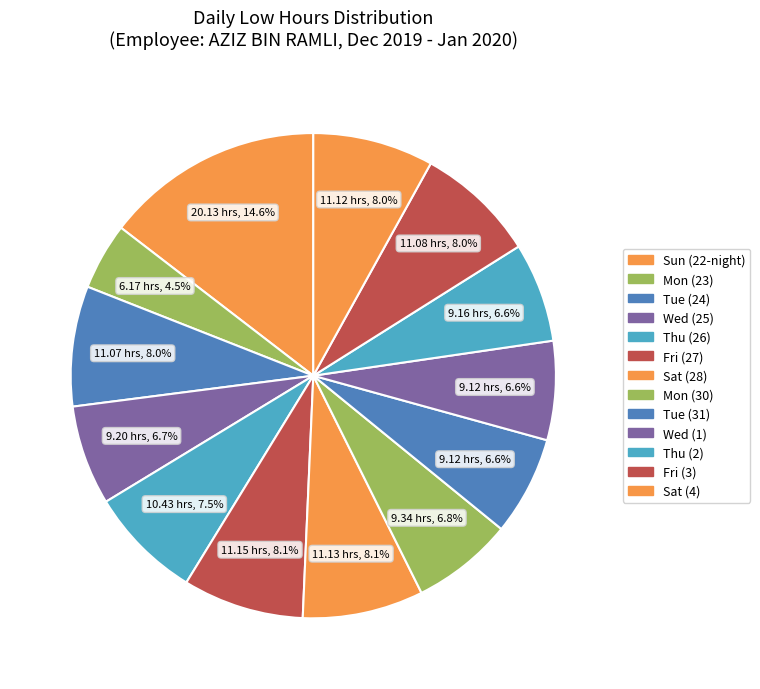

How many segments does this pie chart have?

13